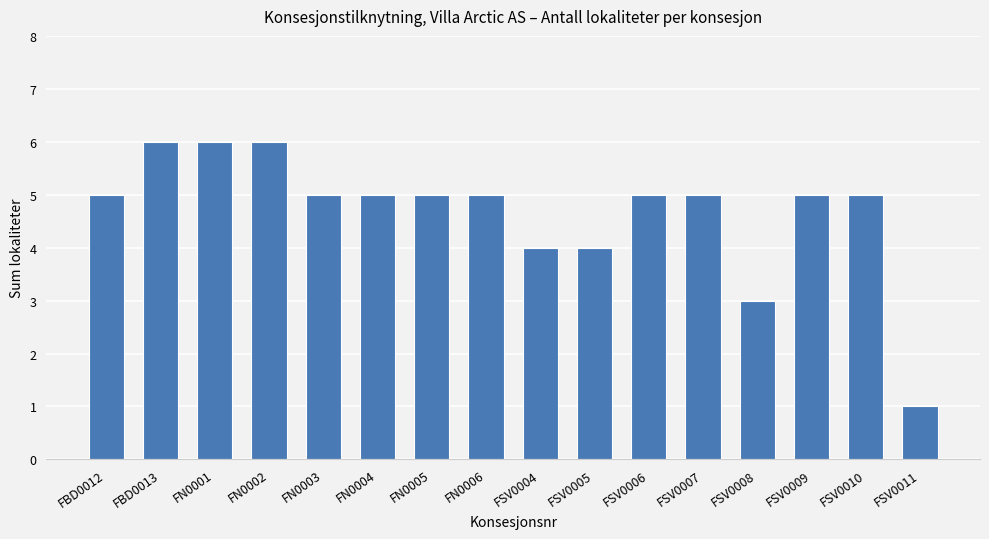

What position from the left is FBD0013?

2